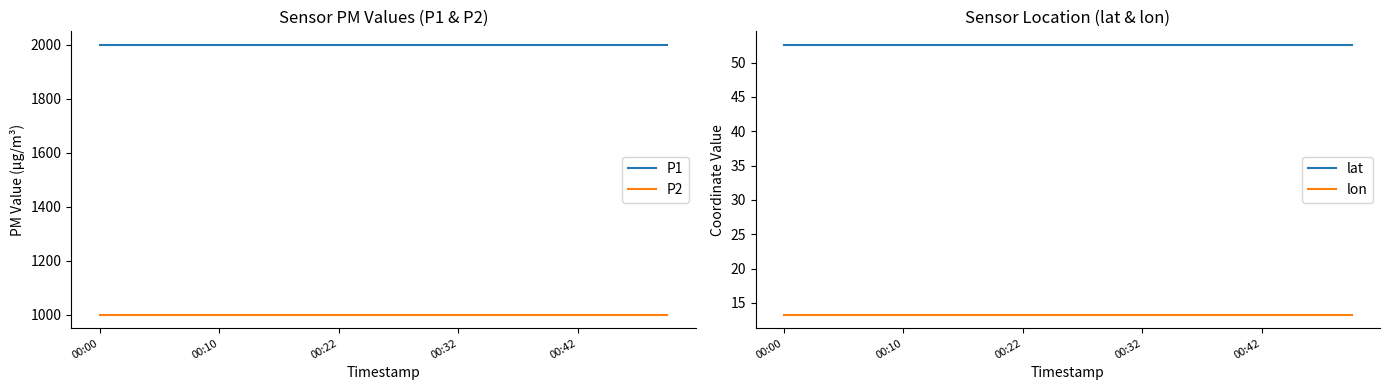

What is the smallest value displayed?

13.3